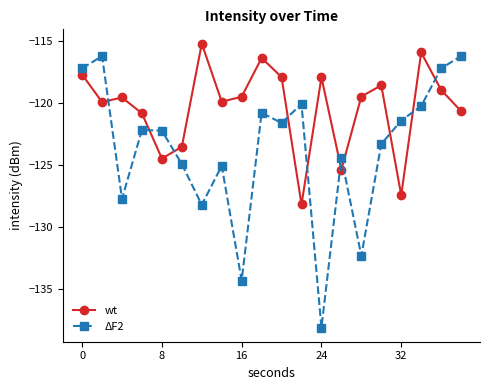

True or false: wt has more than 1 interior local peaks.

True